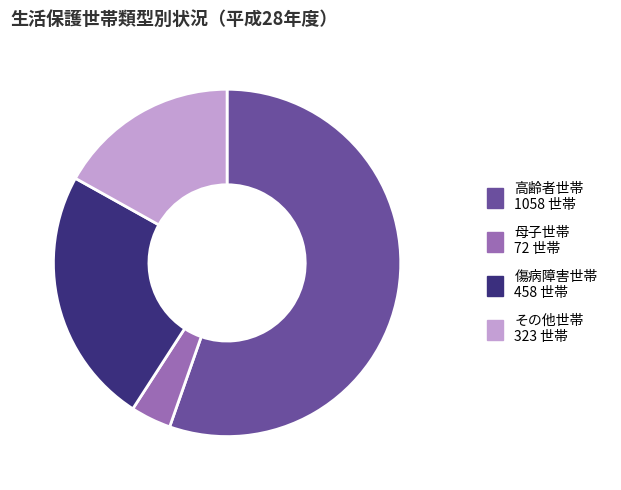

Rank the categories by value from lowest to highest.

母子世帯, その他世帯, 傷病障害世帯, 高齢者世帯